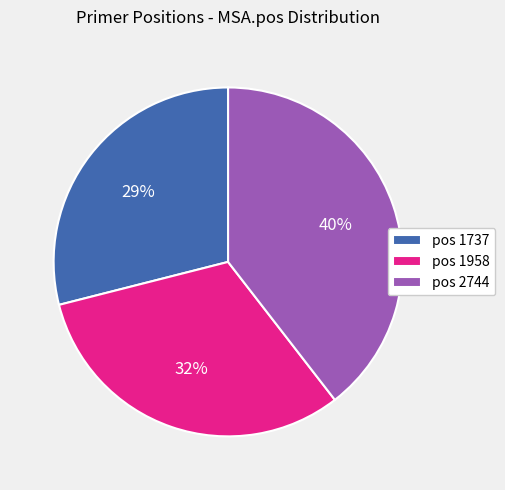

To the nearest percent, what is the difference between the pos 2744 and pos 1737 slice percentages?

11%